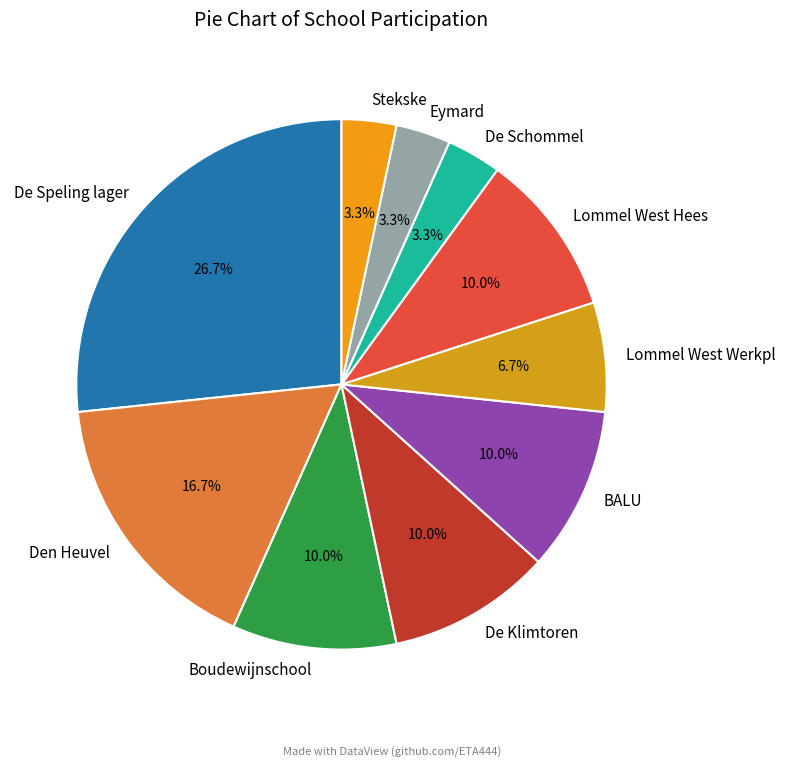

What is the total percentage of De Schommel and Lommel West Werkpl?

10.0%